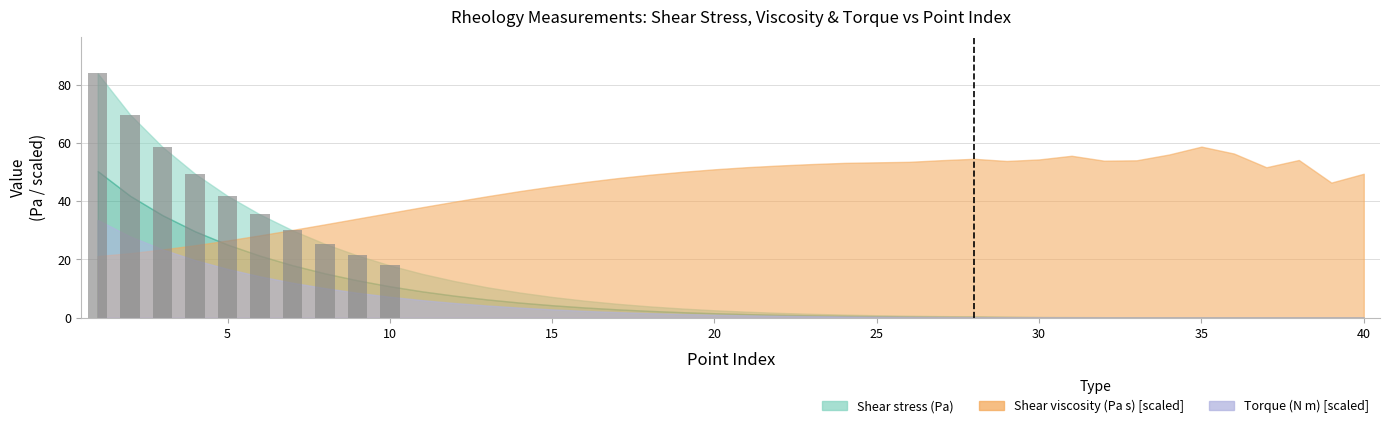

What is the sum of all values?

434.0